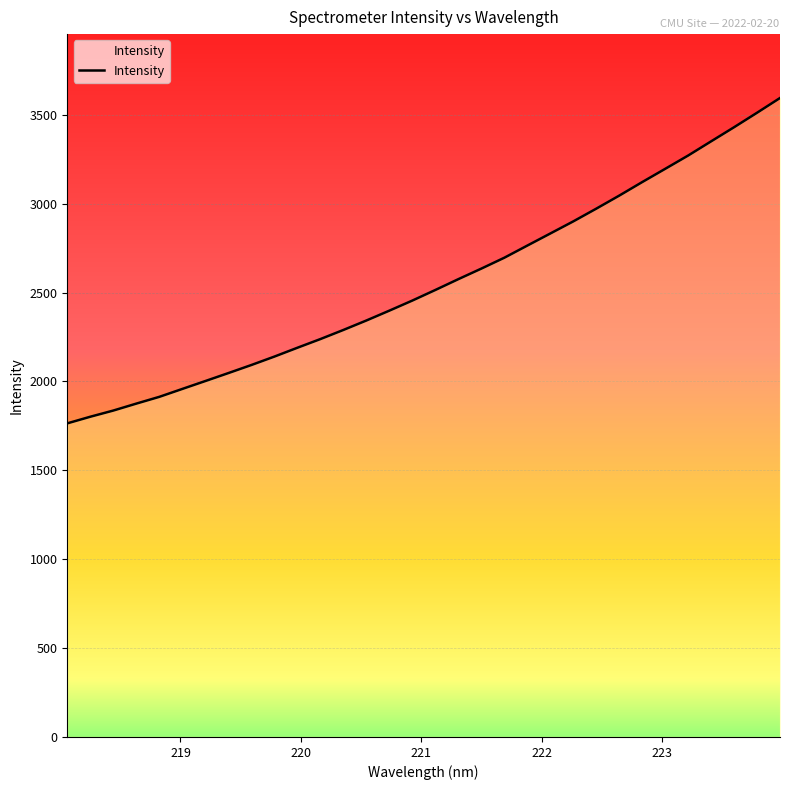

What is the difference between the maximum and minimum values?

1830.0